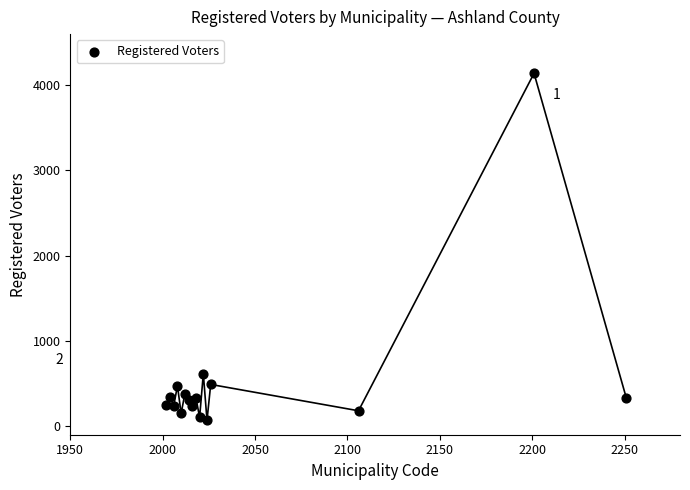

What is the range of X values (max minus min)?

249